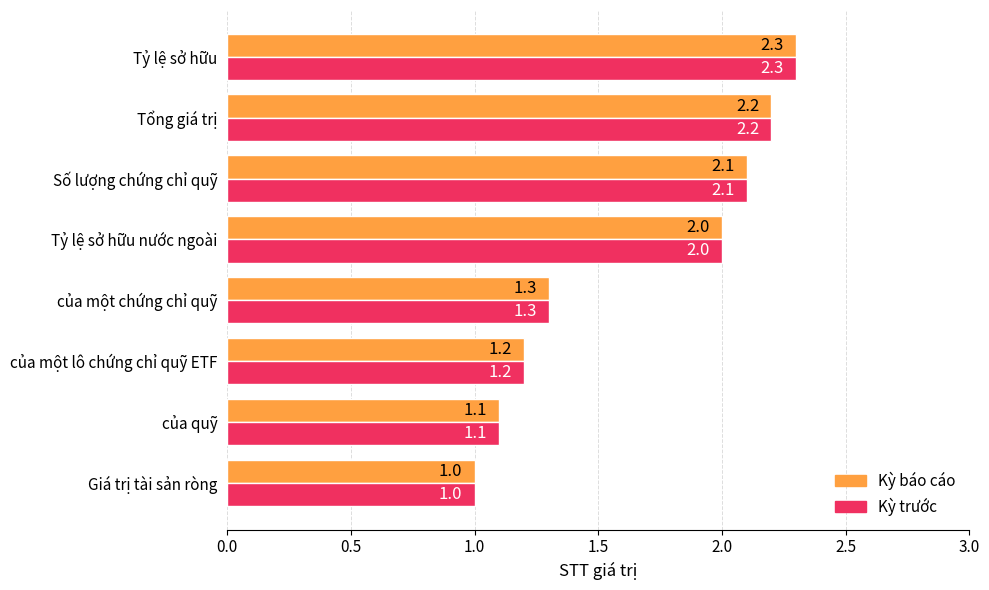

The value of Kỳ báo cáo at Giá trị tài sản ròng is 1.7. True or false?

False